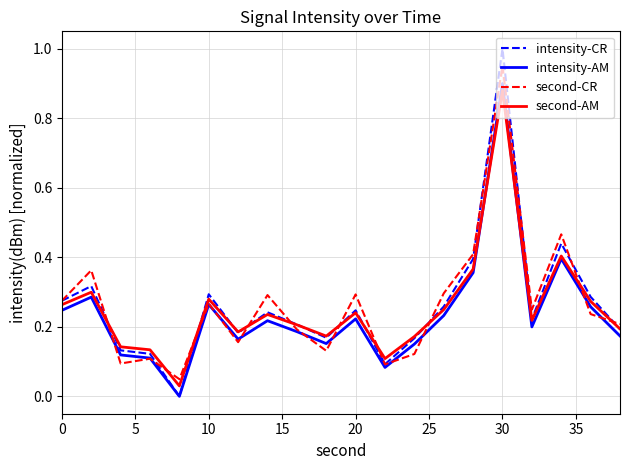

Which series has the largest range (max minus min)?

intensity-CR